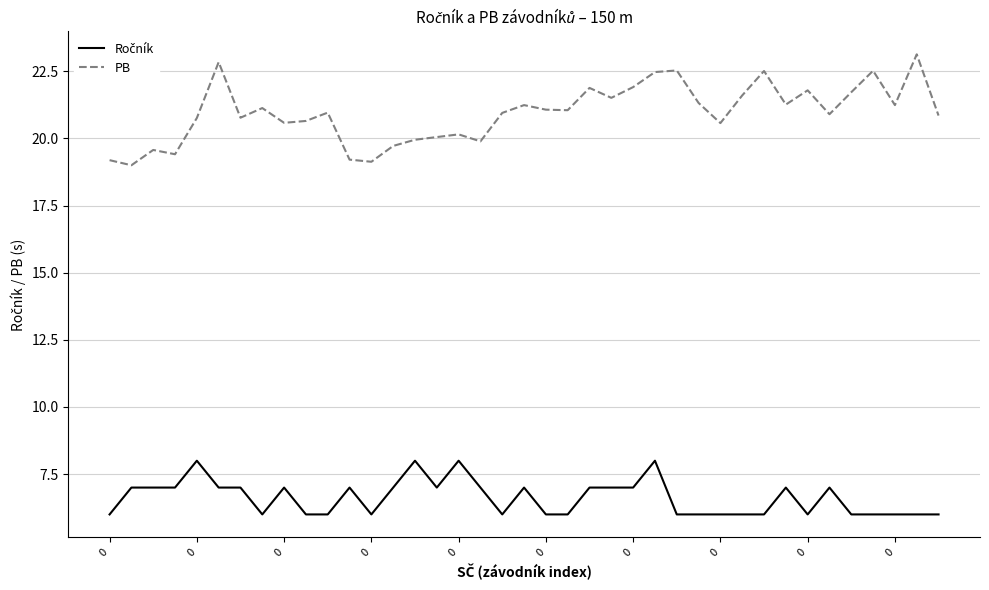

Is this an area chart (filled region under the line)?

No